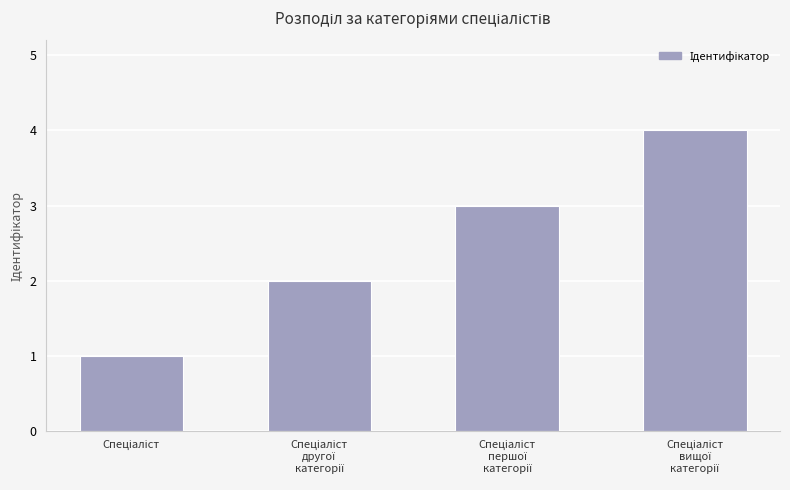

What is the greatest value displayed?

4